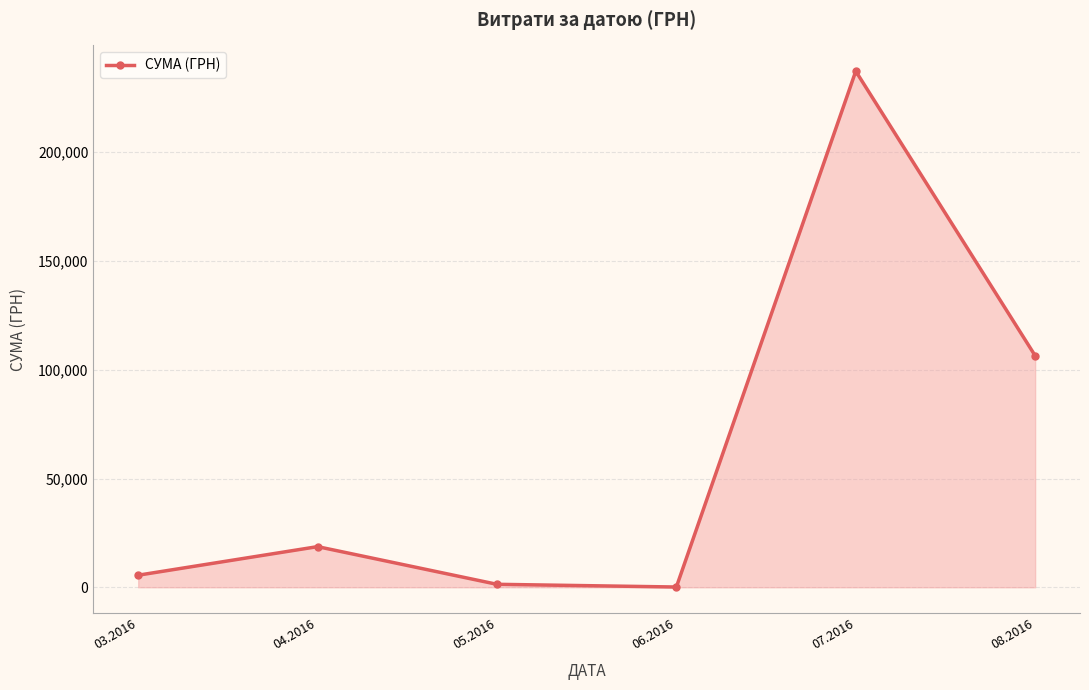

Reading right to left, extract all data points from this chart.

08.2016=106448.7	07.2016=237224.9	06.2016=120.0	05.2016=1367.4	04.2016=18684.1	03.2016=5554.0